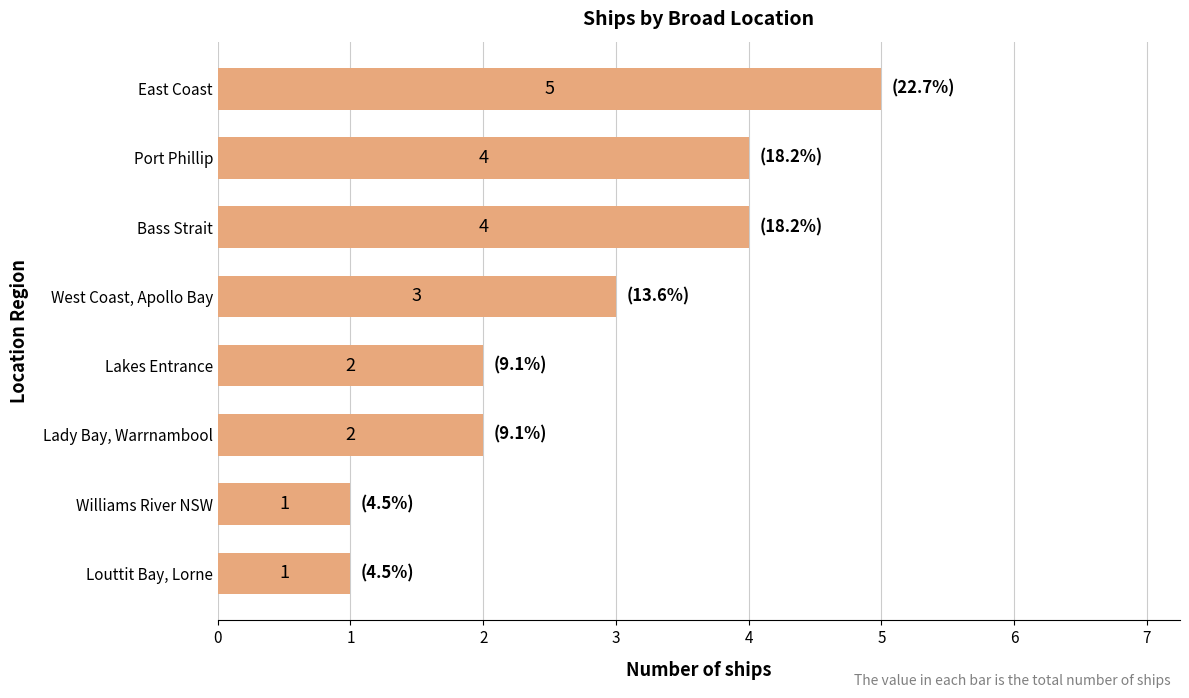

What value does the data have at East Coast?

5